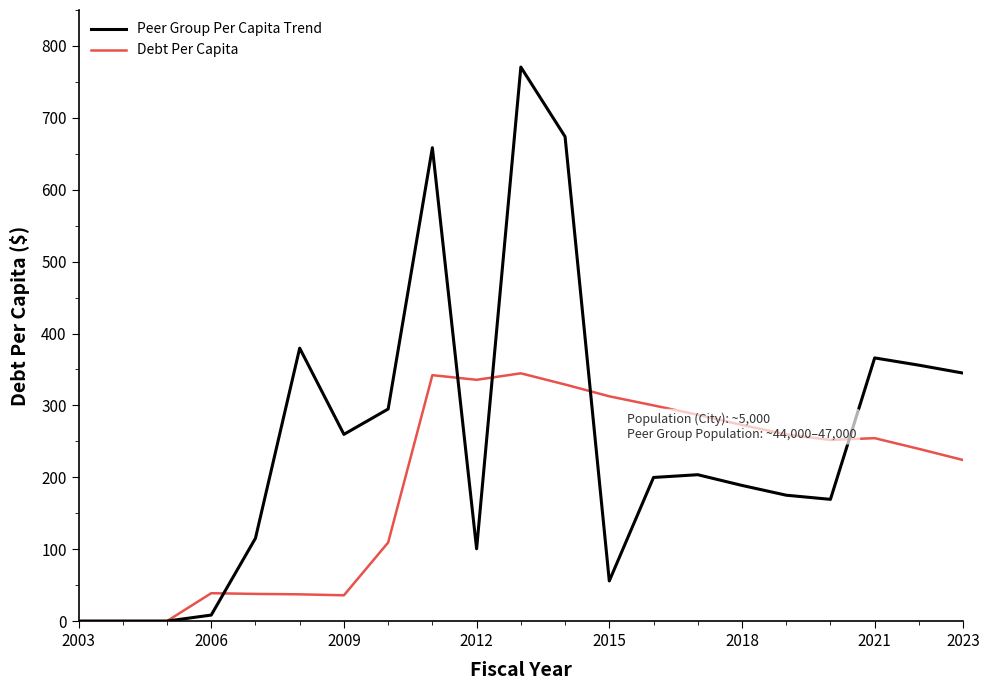

Rank the series by their average value, from lowest to highest.

Debt Per Capita, Peer Group Per Capita Trend